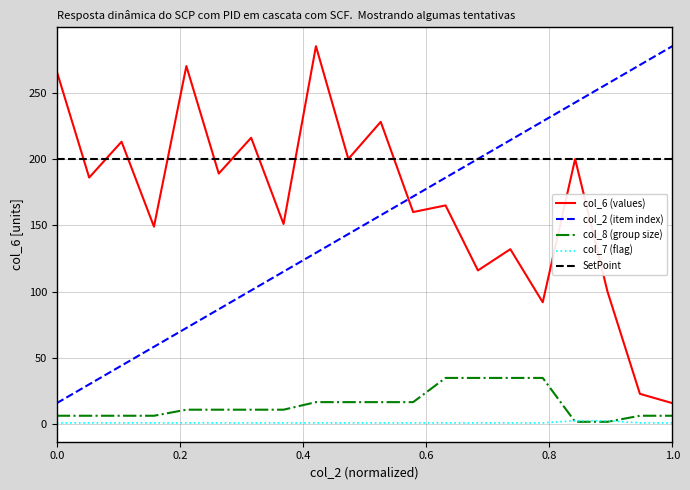

Which series has the largest total across all categories?

SetPoint